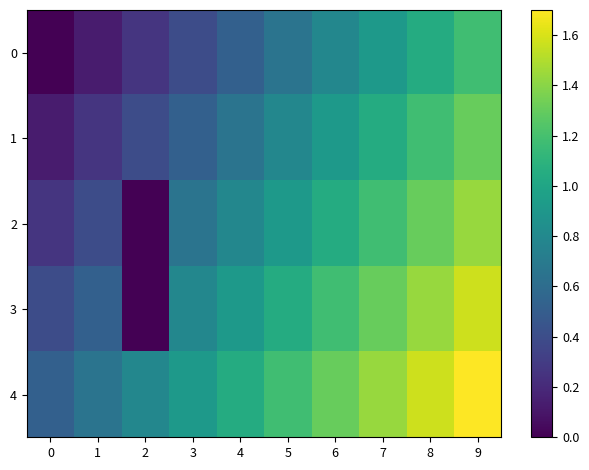

Count the number of categories in the chart.

10